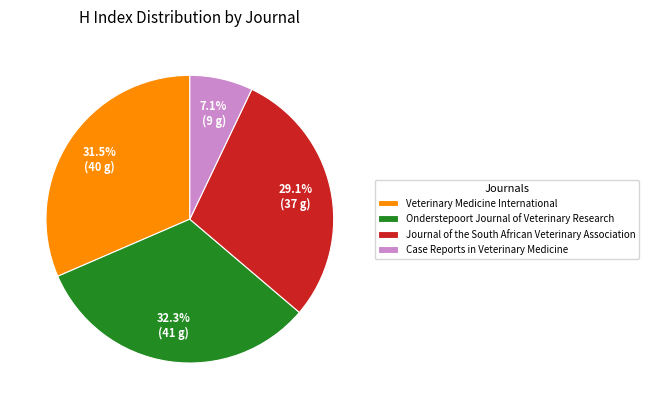

What is the ratio of the value at Veterinary Medicine International to the value at Case Reports in Veterinary Medicine?

4.4